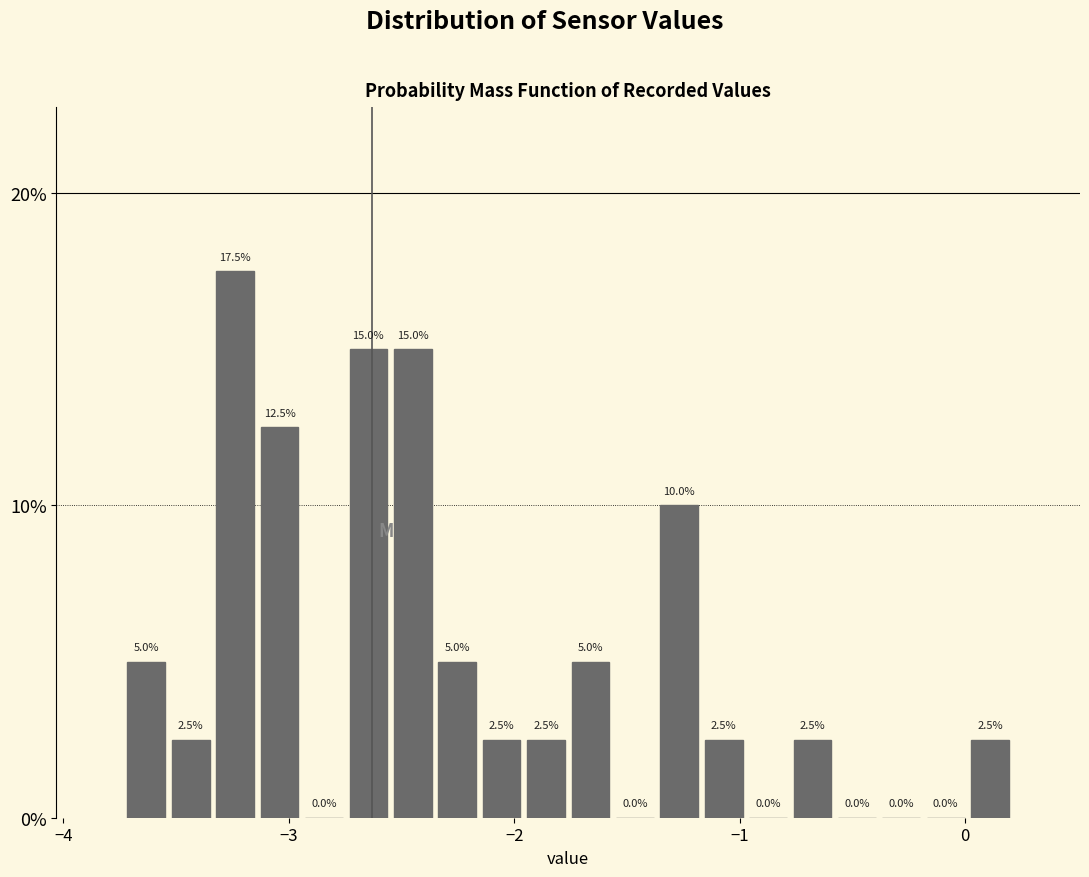

Around what value on the x-axis is the tallest bar? Give the approximate position of its centre, as read against the axis.

-3.2